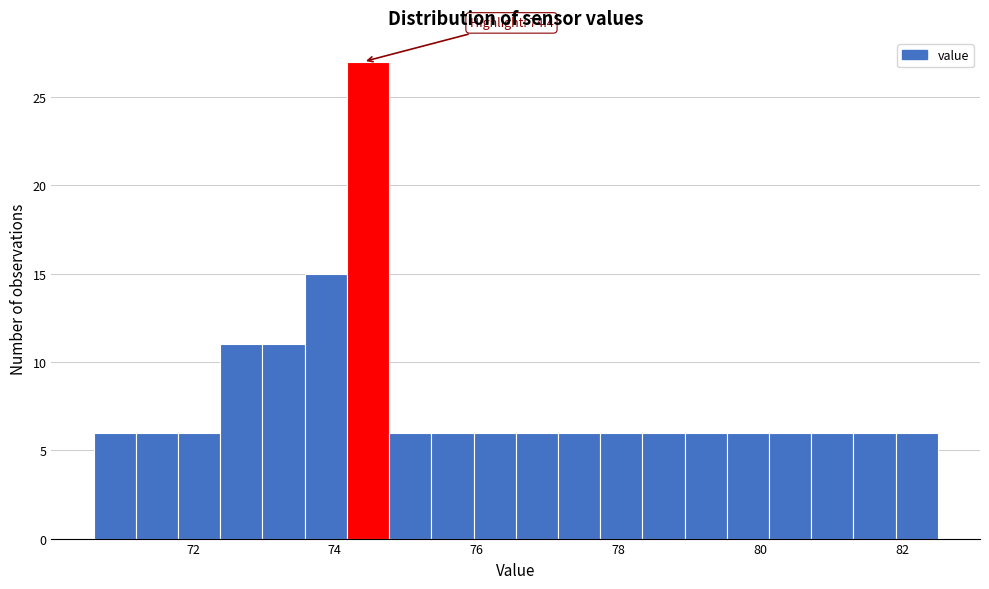

Around what value on the x-axis is the tallest bar? Give the approximate position of its centre, as read against the axis.

74.4